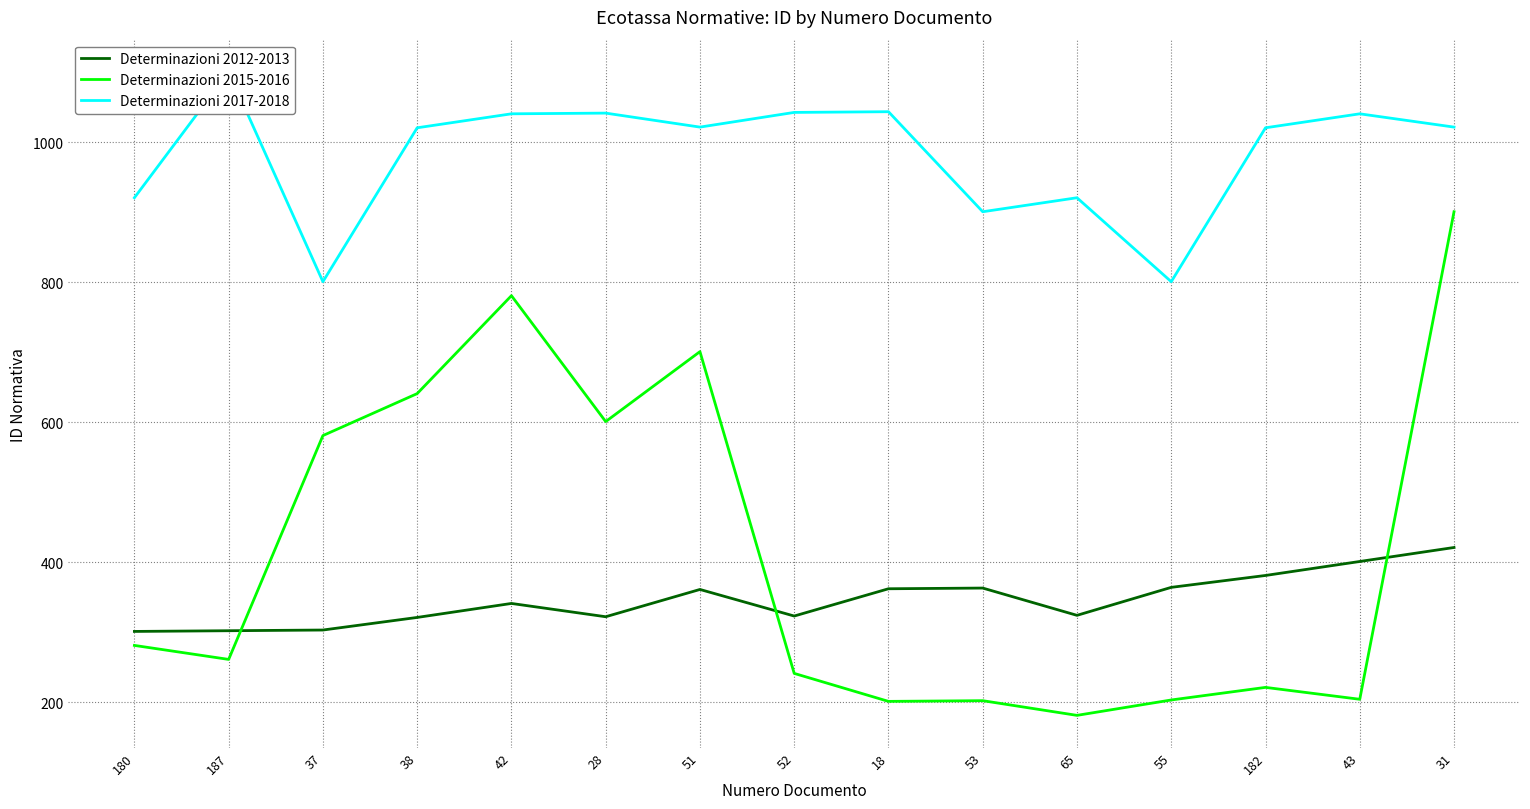

True or false: Determinazioni 2017-2018 has a value of 457 at 53.

False